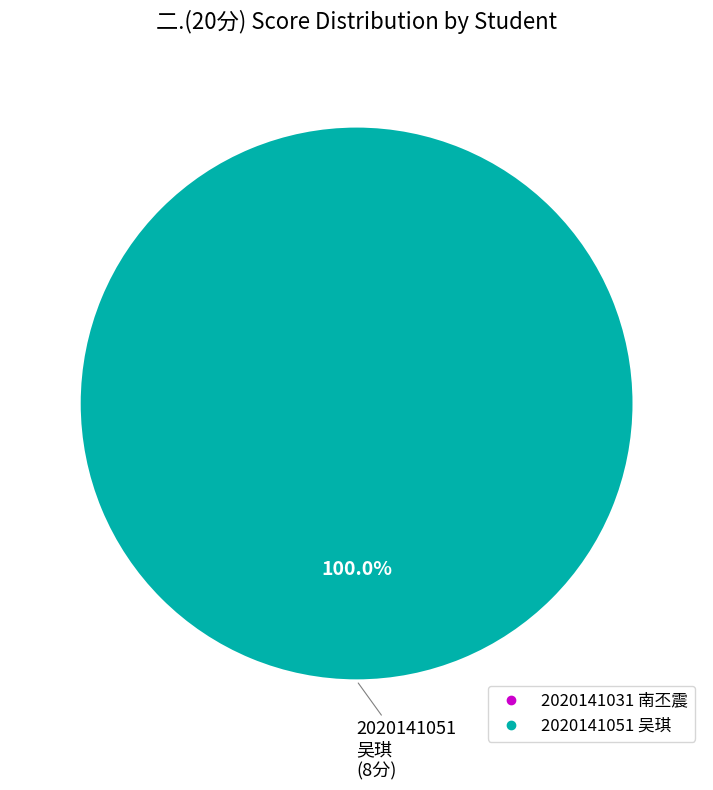

Is there a majority slice in this chart?

Yes